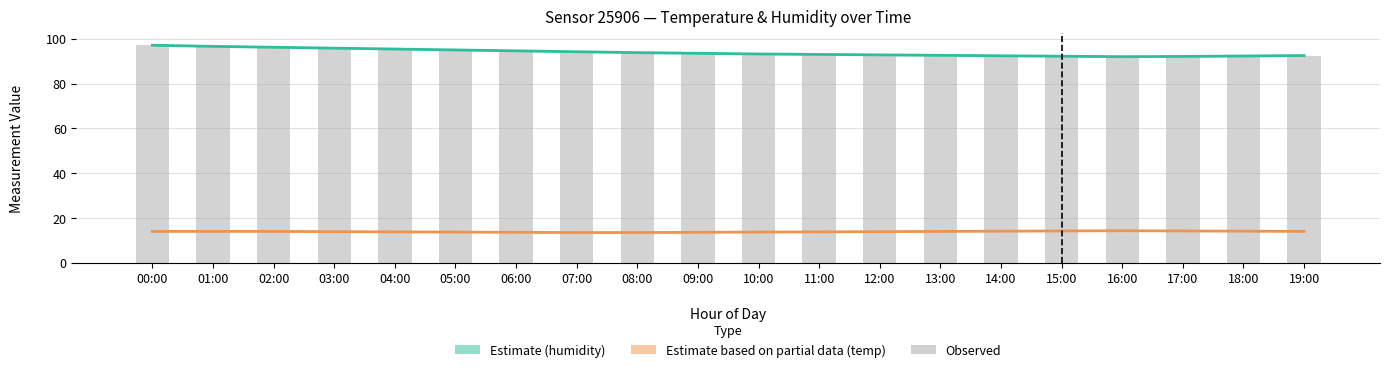

What is the difference between the Humidity estimate values at 16:00 and 13:00?

0.6